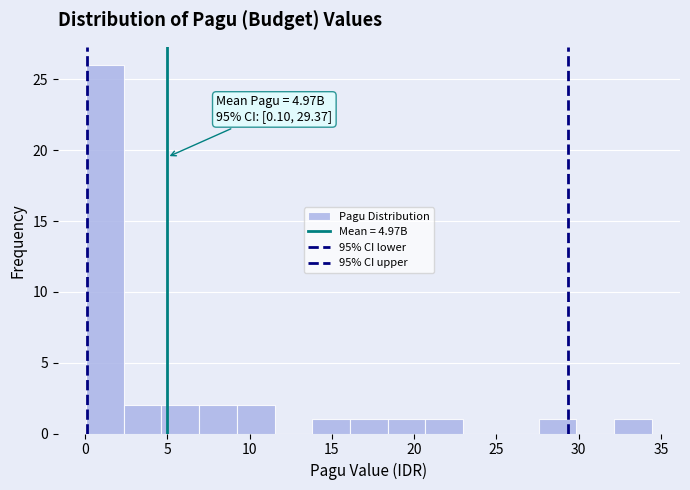

Over which range of the x-axis is the bar tallest?

0.0 to 2.5